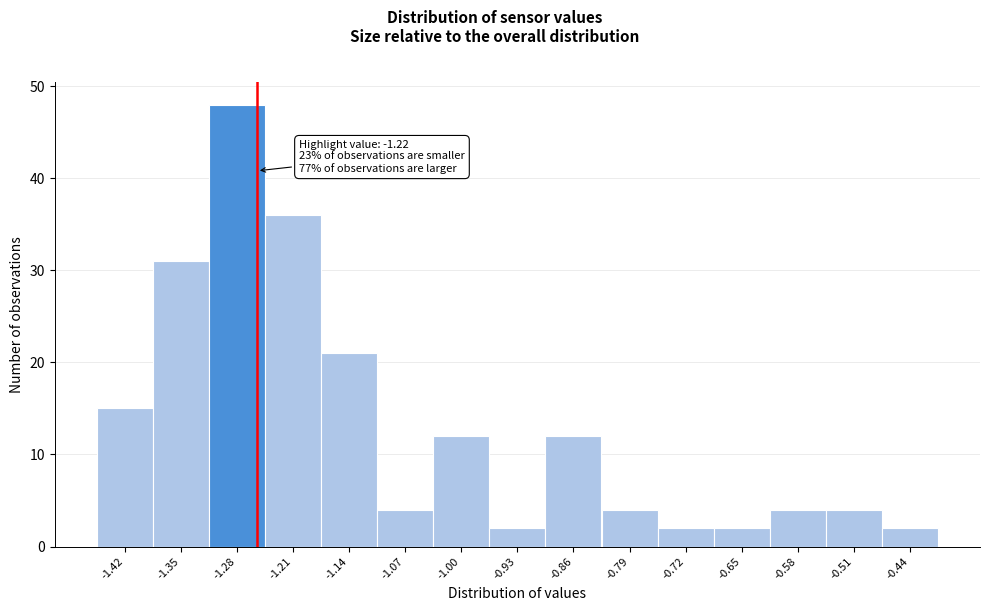

Reading left to right, what are all the values shown in this chart?

-1.42=15	-1.35=31	-1.28=48	-1.21=36	-1.14=21	-1.07=4	-1.00=12	-0.93=2	-0.86=12	-0.79=4	-0.72=2	-0.65=2	-0.58=4	-0.51=4	-0.44=2